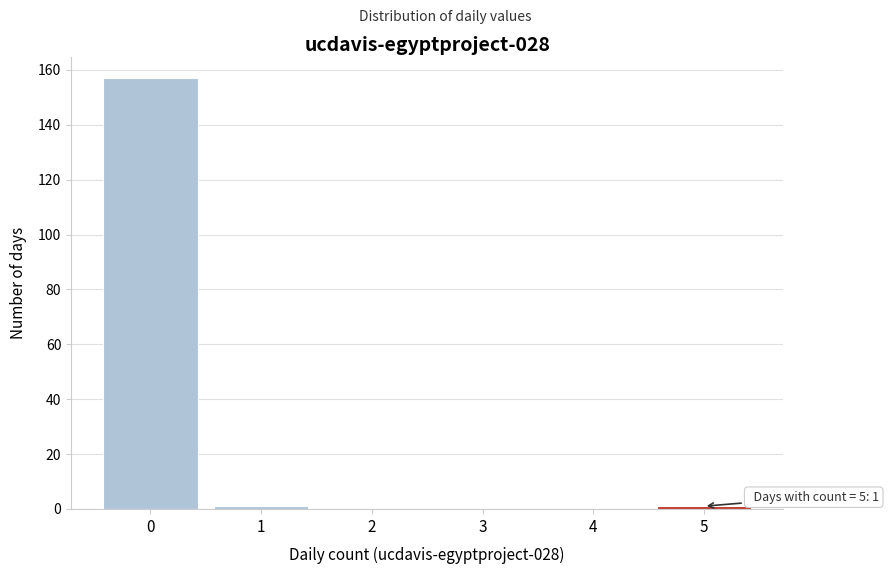

Reading right to left, extract all data points from this chart.

5=1	4=0	3=0	2=0	1=1	0=157